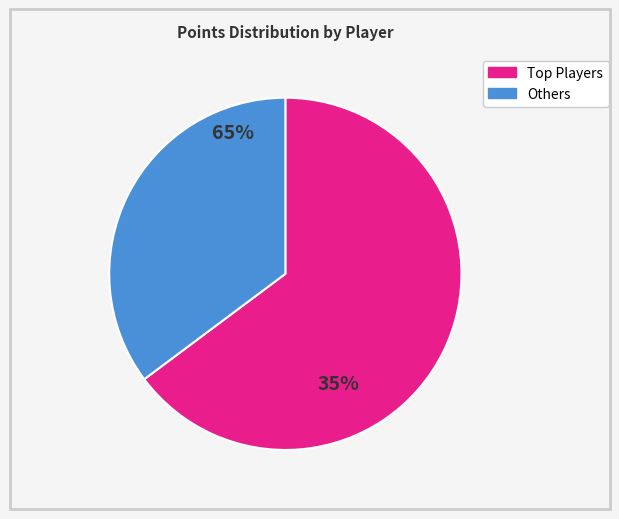

Is there any slice that represents more than half of the pie?

Yes